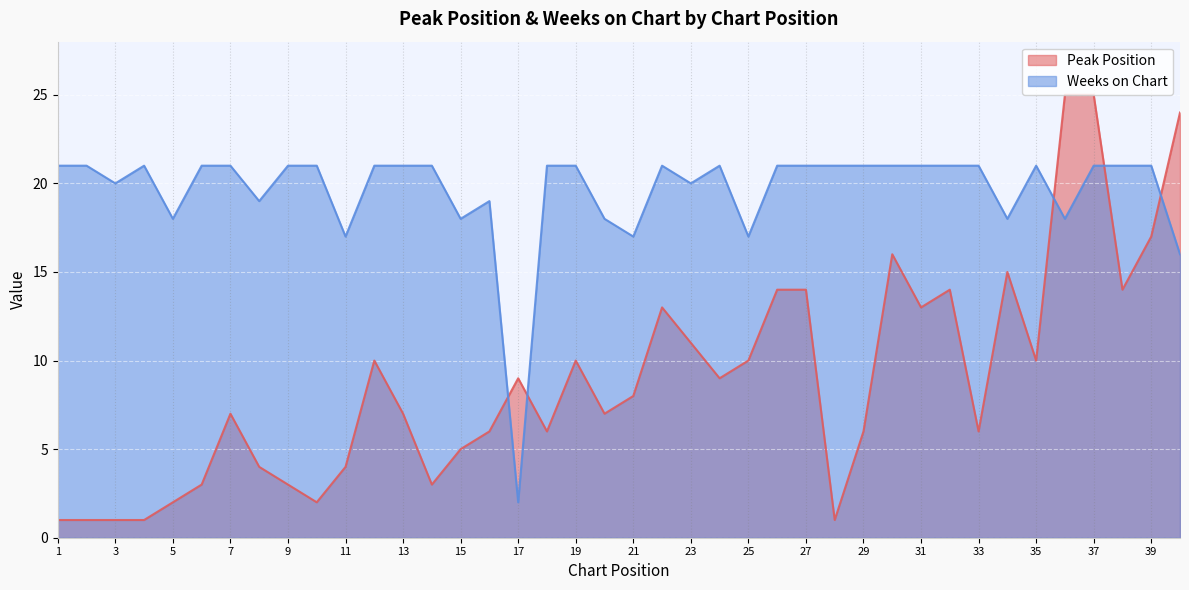

How many intersections are there between Peak Position and Weeks on Chart?

5